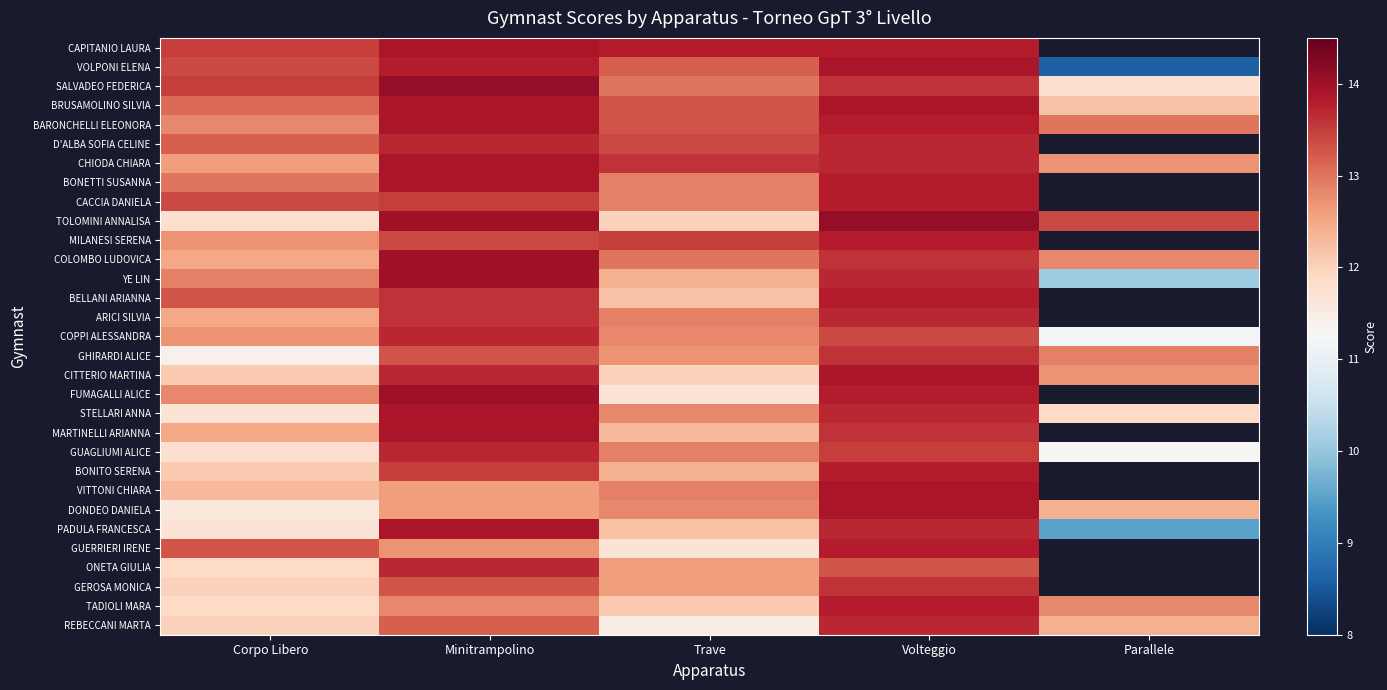

The value of GUAGLIUMI ALICE at Minitrampolino is 13.7. True or false?

True